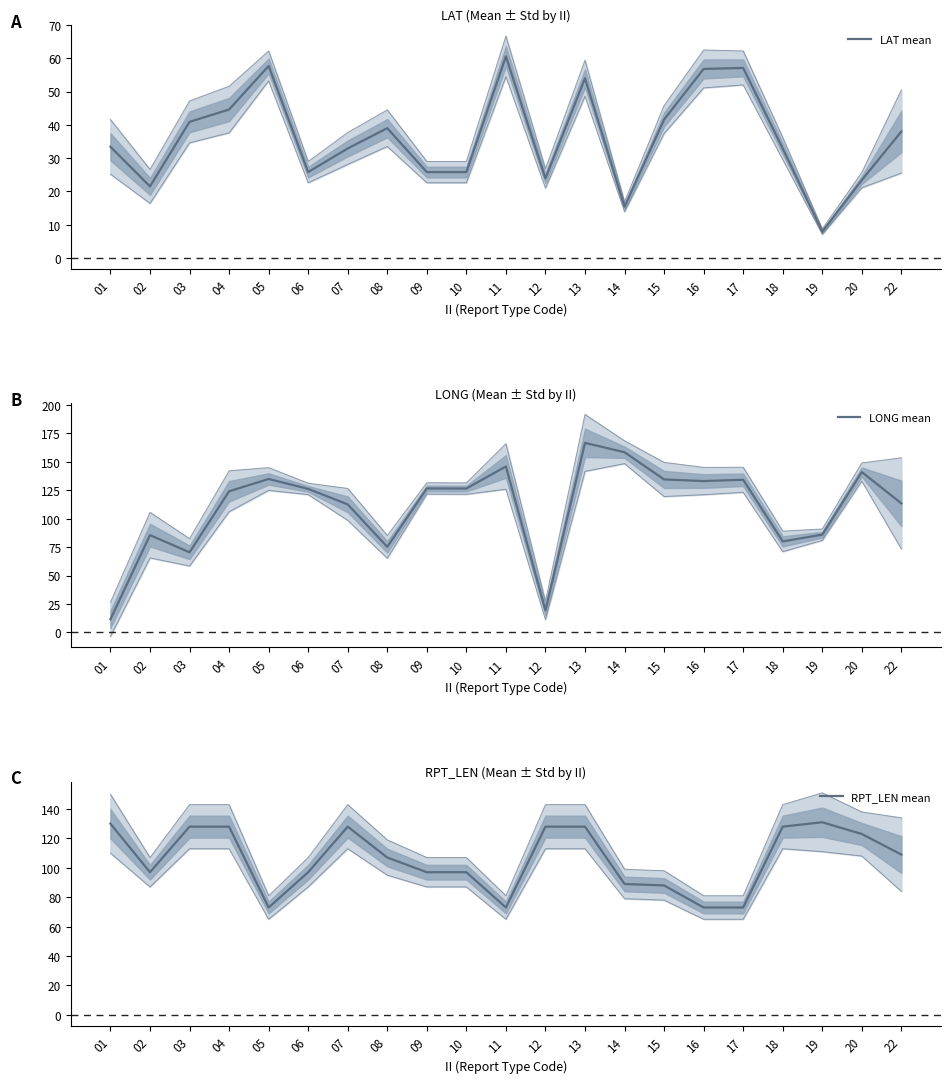

How many values in the LONG mean series are below 126?

10